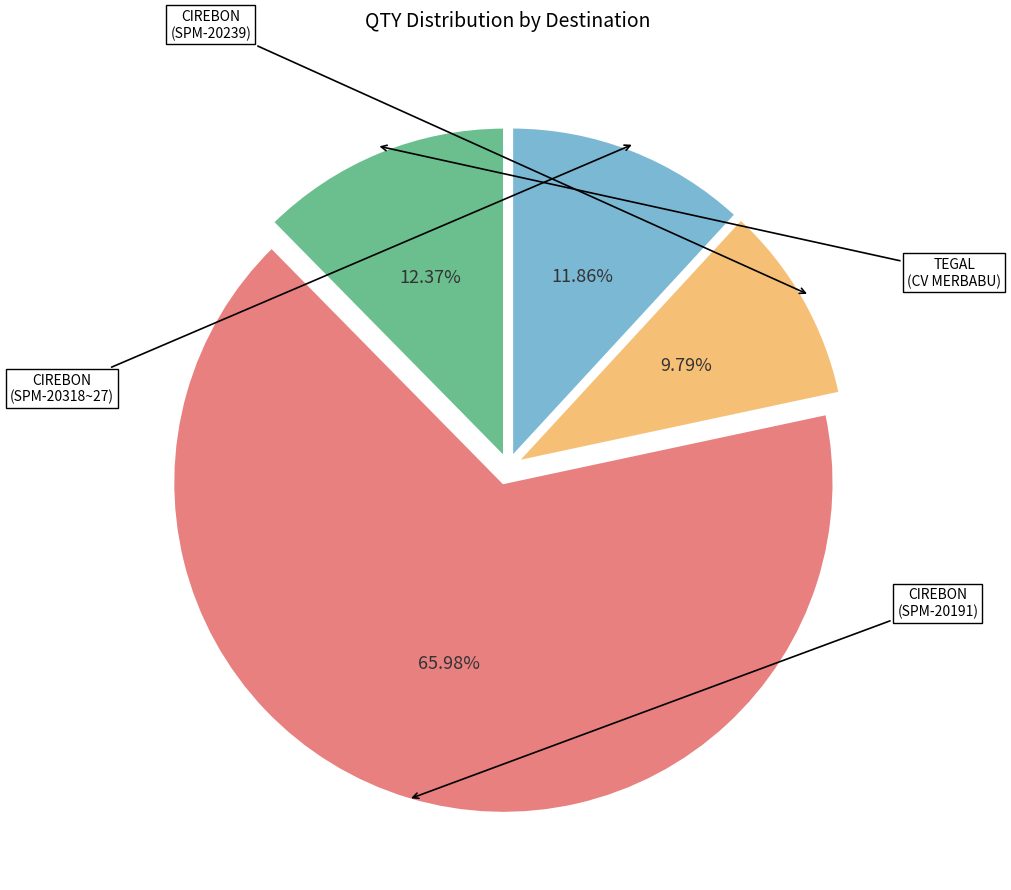

Does any single category account for the majority?

Yes